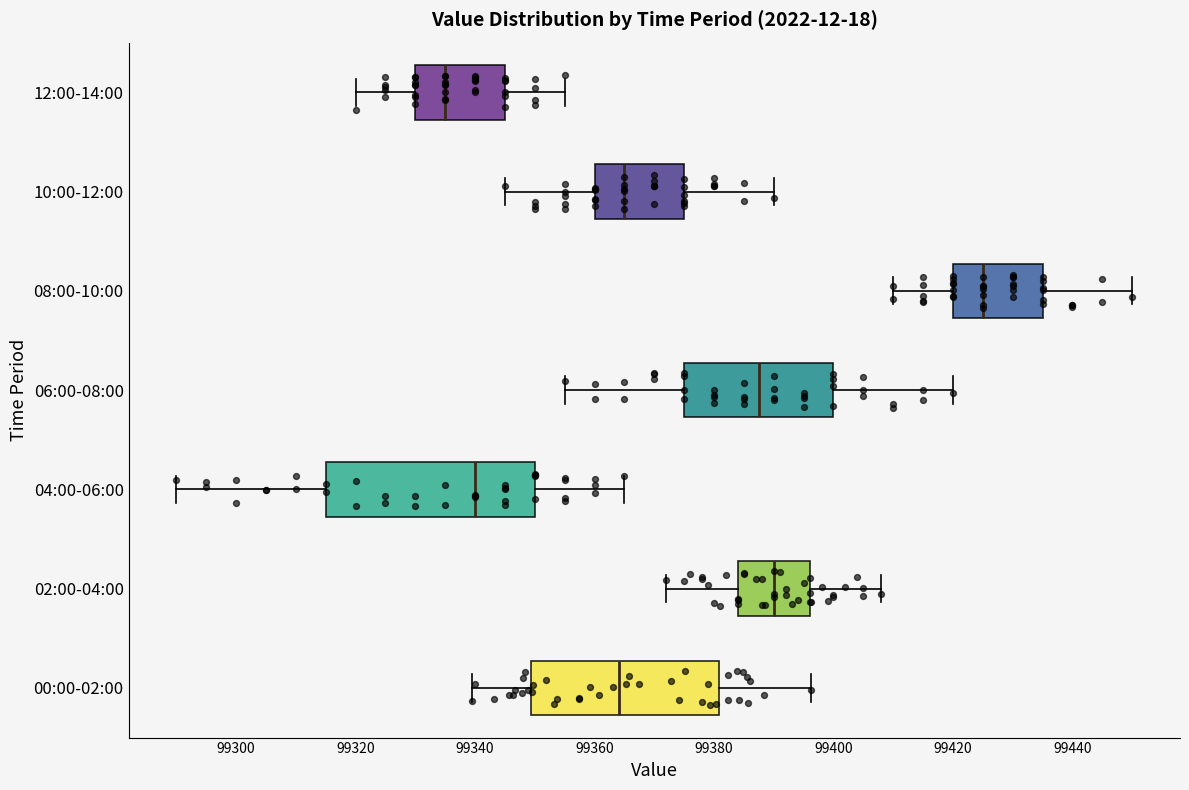

Reading bottom to top, transcribe this box plot: for each box, give where its median line is, the range the box spans, and where its two whiskers end, as read against the x-axis. The values are not printed on the chart, so give them approximately, as read against the axis.

00:00-02:00: median 99364, box 99350 to 99380, whiskers 99340 to 99396
02:00-04:00: median 99390, box 99384 to 99396, whiskers 99372 to 99408
04:00-06:00: median 99340, box 99316 to 99350, whiskers 99290 to 99366
06:00-08:00: median 99388, box 99376 to 99400, whiskers 99356 to 99420
08:00-10:00: median 99426, box 99420 to 99436, whiskers 99410 to 99450
10:00-12:00: median 99366, box 99360 to 99376, whiskers 99346 to 99390
12:00-14:00: median 99336, box 99330 to 99346, whiskers 99320 to 99356